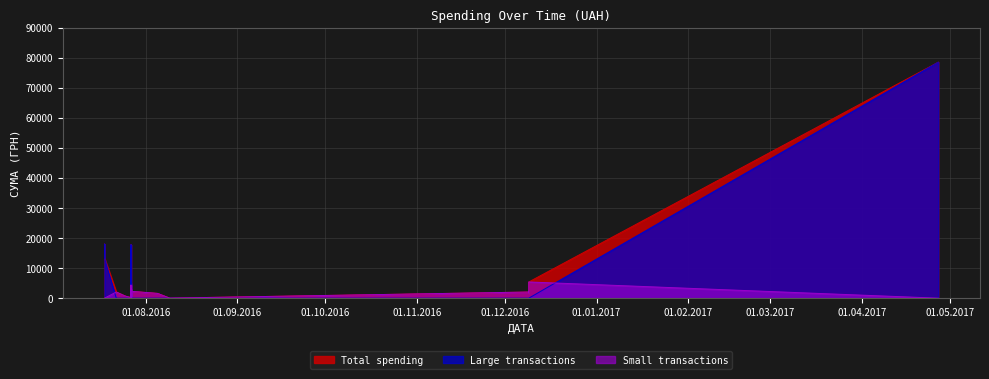

In Total spending, how many points are higher than both neighbors (excluding endpoints)?

11